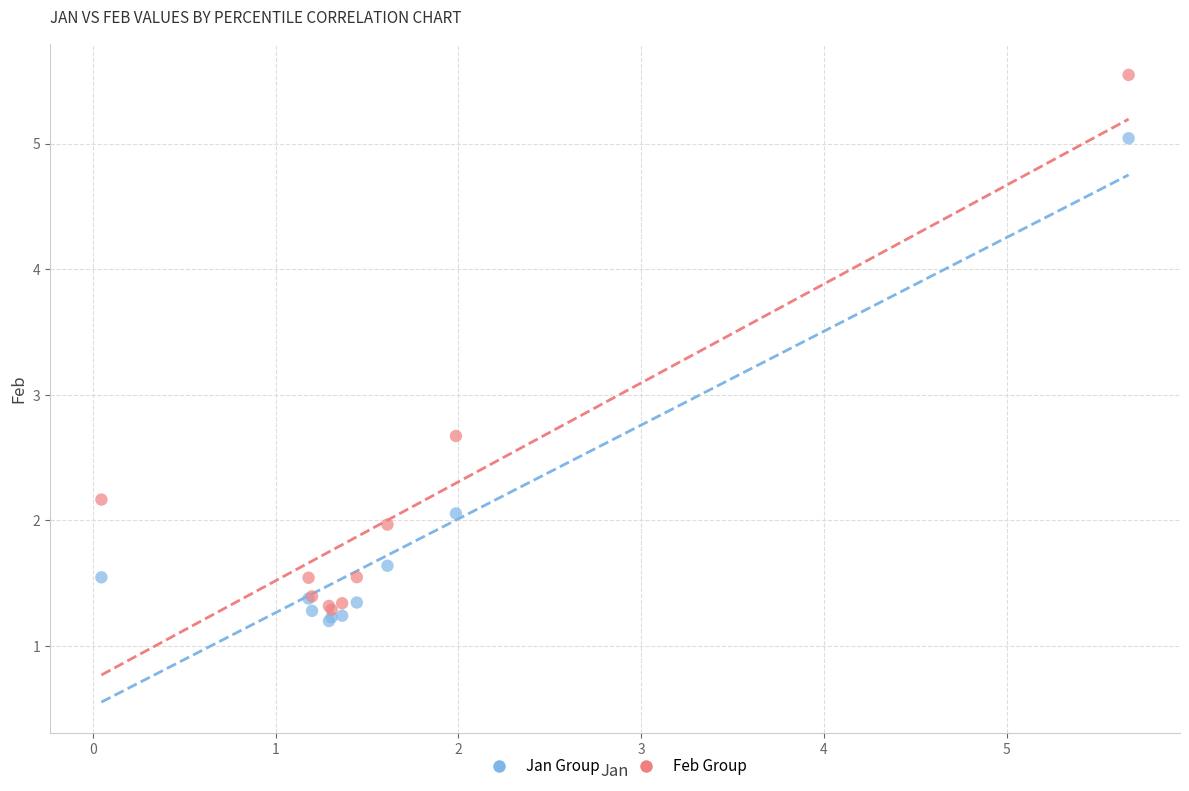

Which series contains the lowest Y value?

Jan Group